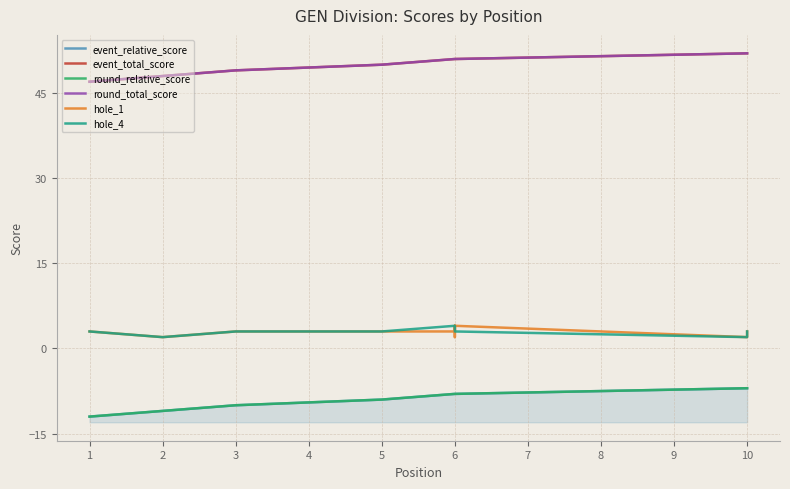

Which series changed the most between 5 and 6?

event_relative_score